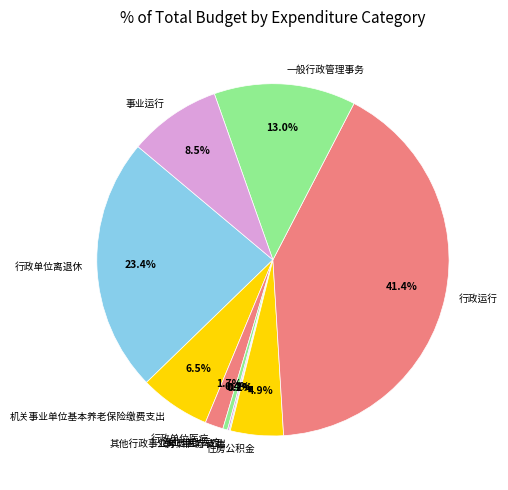

What is the ratio of the value at 一般行政管理事务 to the value at 事业单位医疗?

30.0